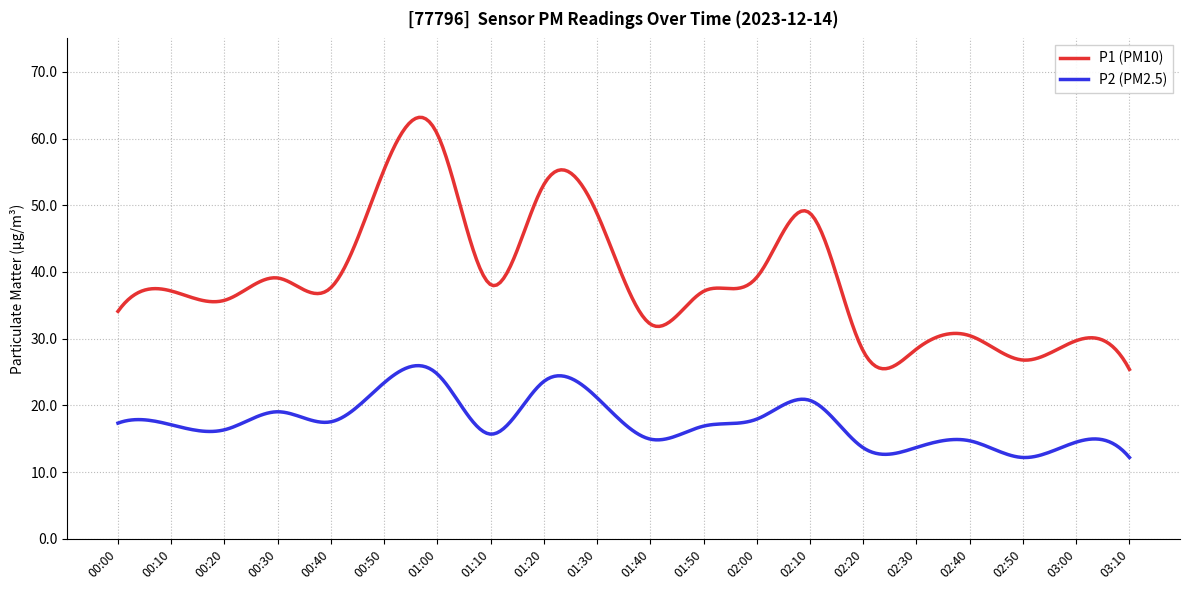

Which series has the largest total across all categories?

P1 (PM10)